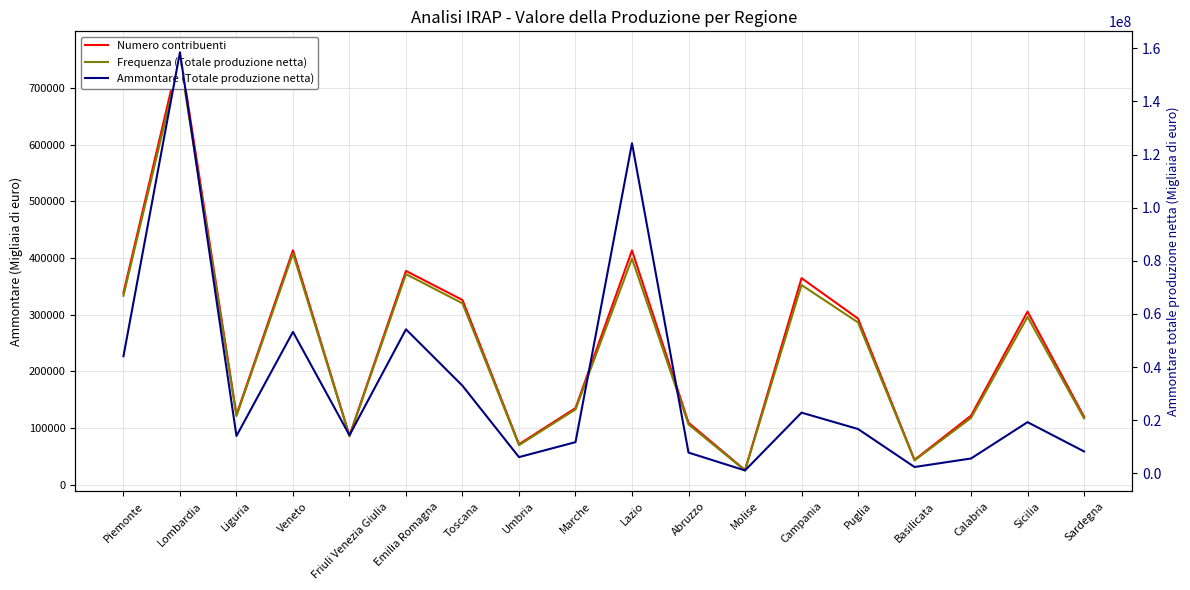

How many categories are shown in the chart?

18